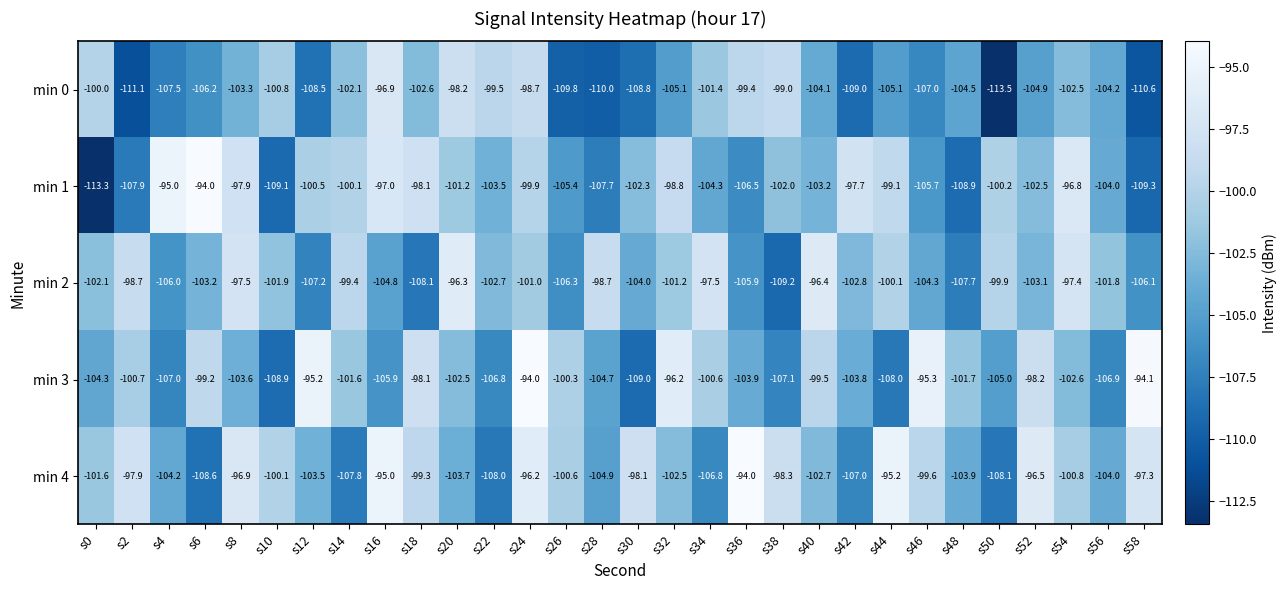

Which series has the largest total across all categories?

min 4